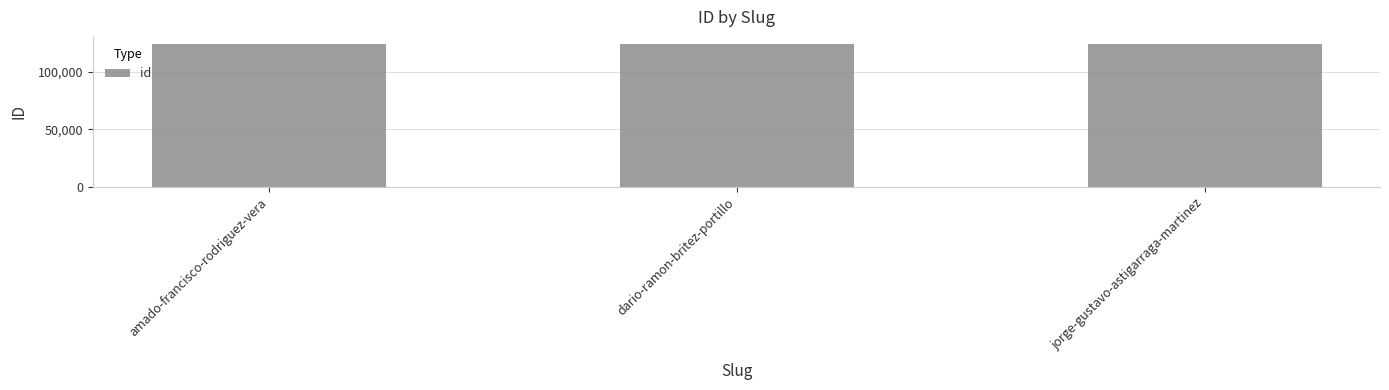

What value does the data have at amado-francisco-rodriguez-vera?

124018